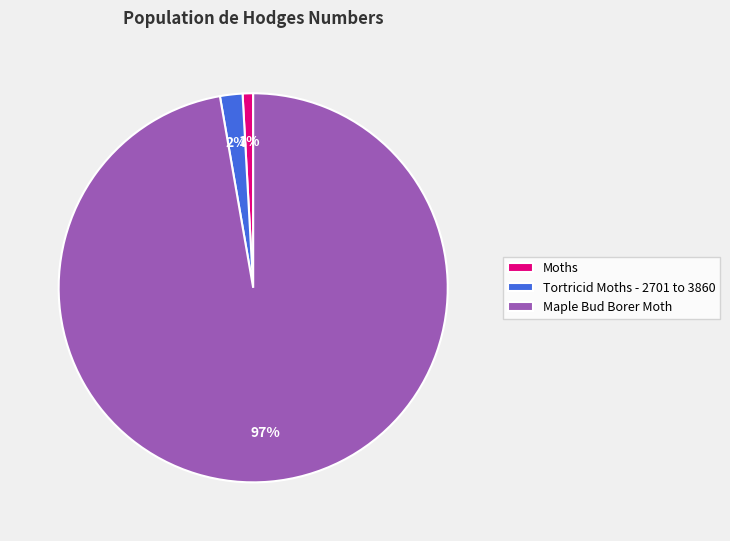

What percentage is the Maple Bud Borer Moth slice, to the nearest percent?

97%